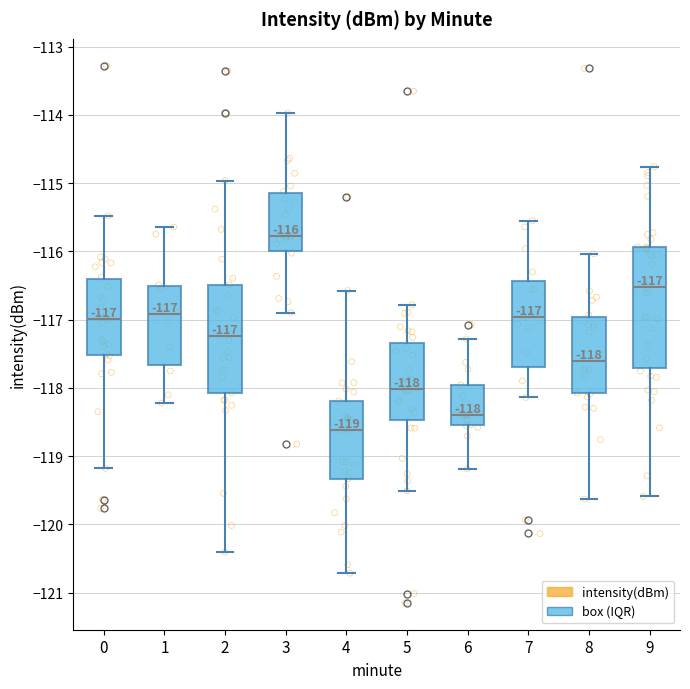

Which box has the highest median line?

3